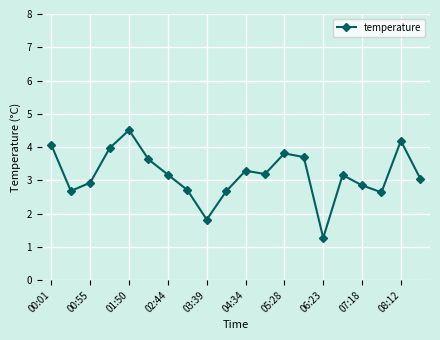

What is the value of the 12th point from the left?

3.2